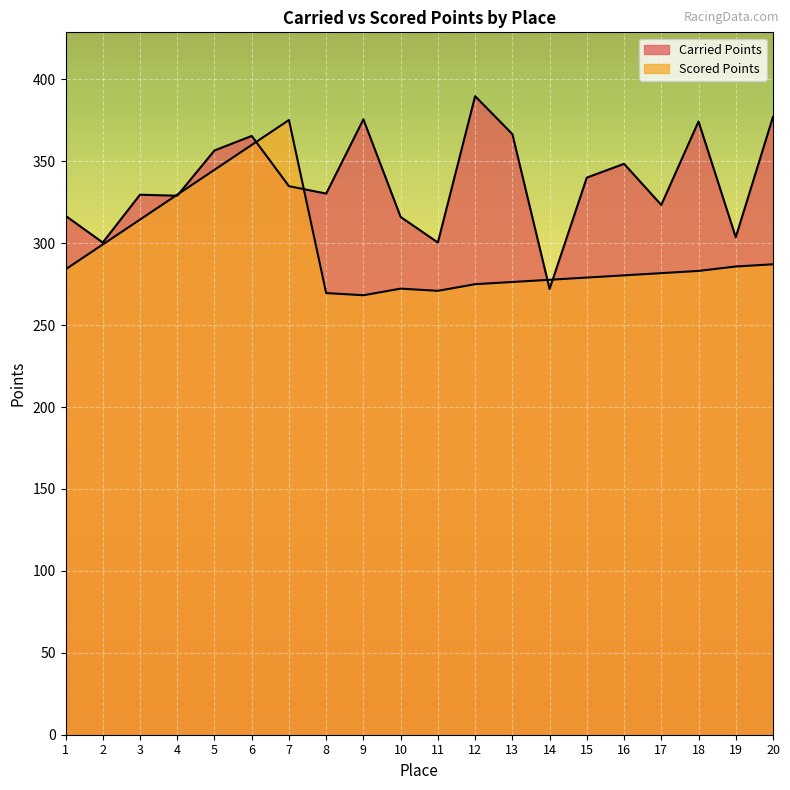

How many data points does each series have?

20